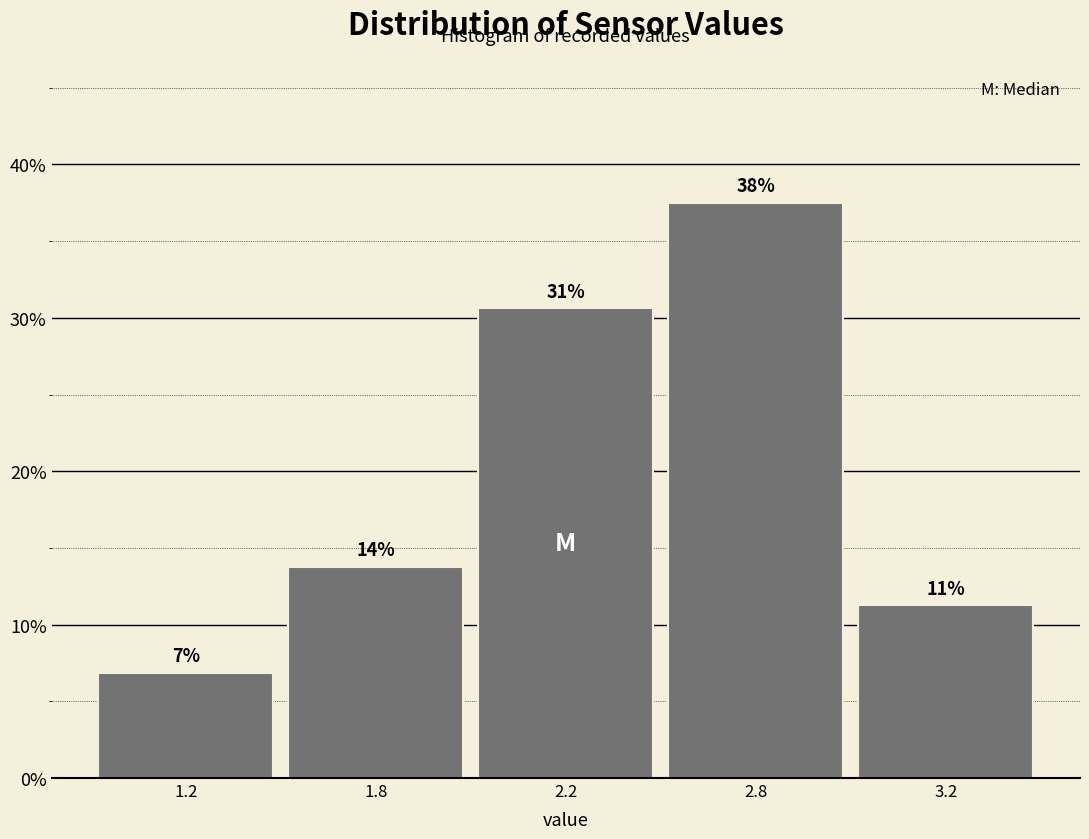

Does the chart contain any negative values?

No